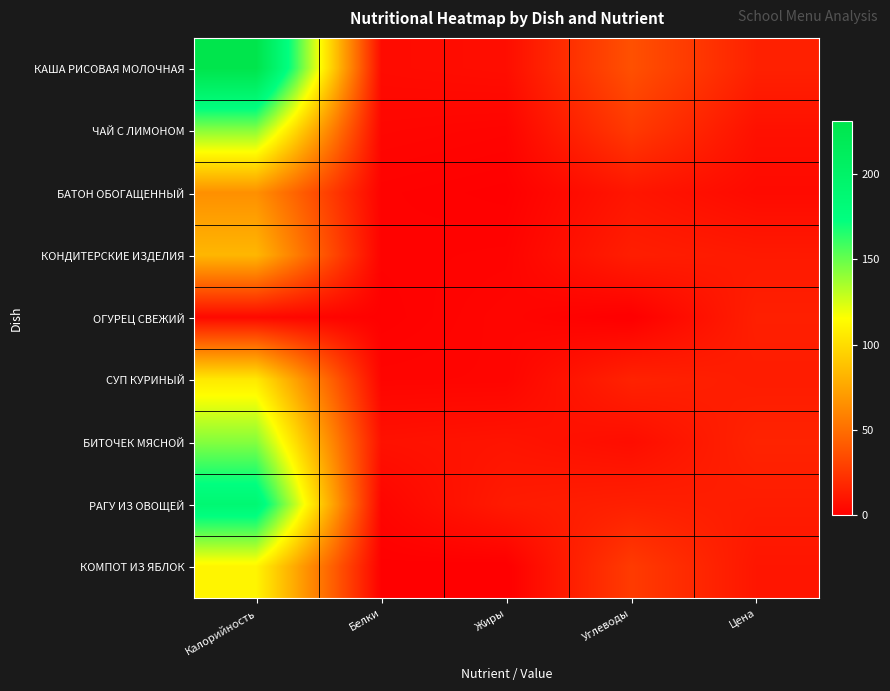

Which label corresponds to the smallest value in the chart?

Углеводы